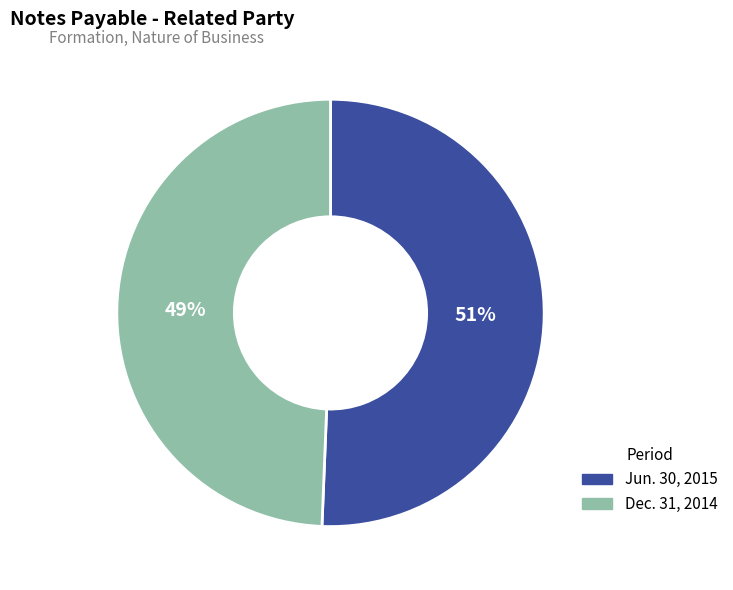

The Dec. 31, 2014 slice represents 49% of the pie. True or false?

True